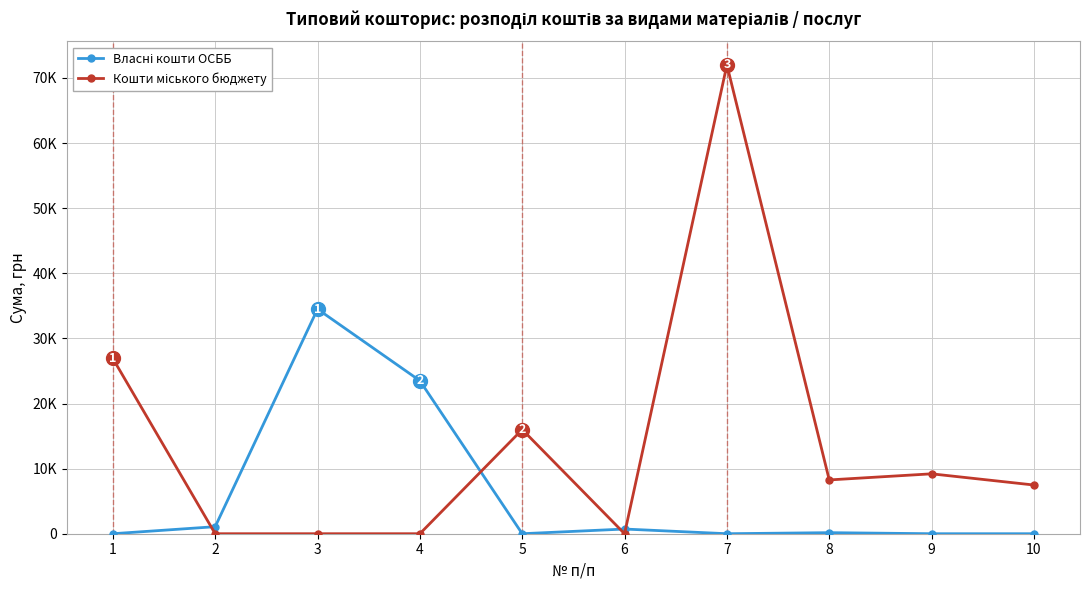

Rank the series at 2 from lowest to highest value.

Кошти міського бюджету, Власні кошти ОСББ